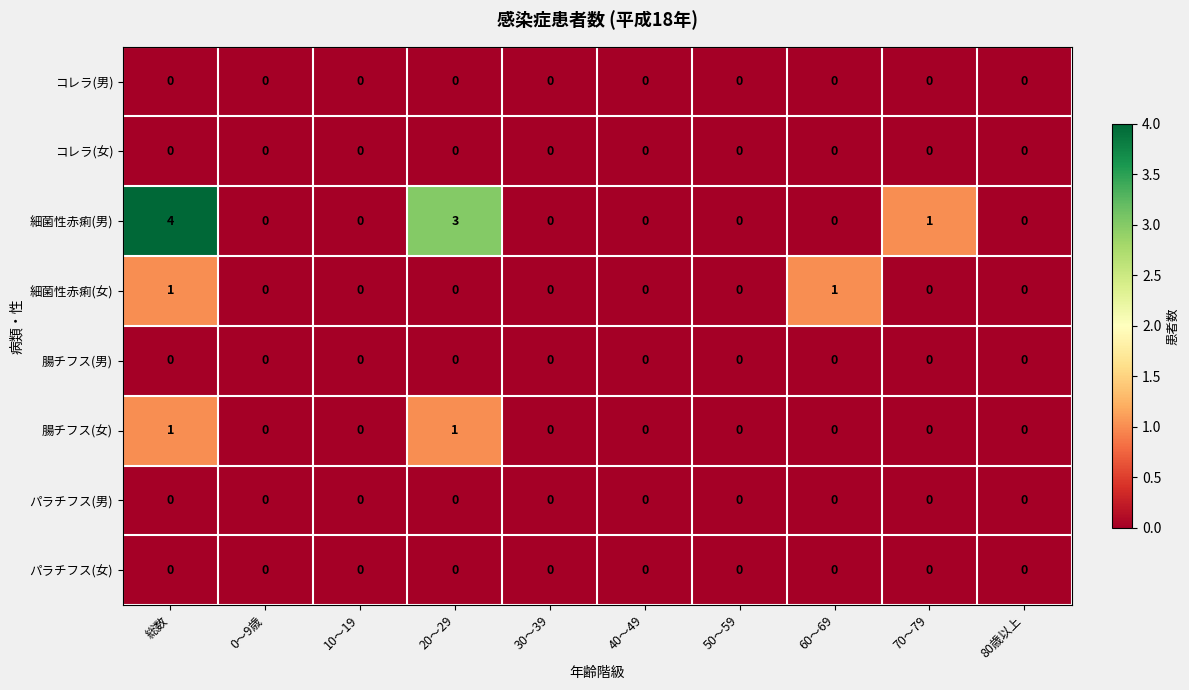

At which category does the chart reach its peak across all series?

総数